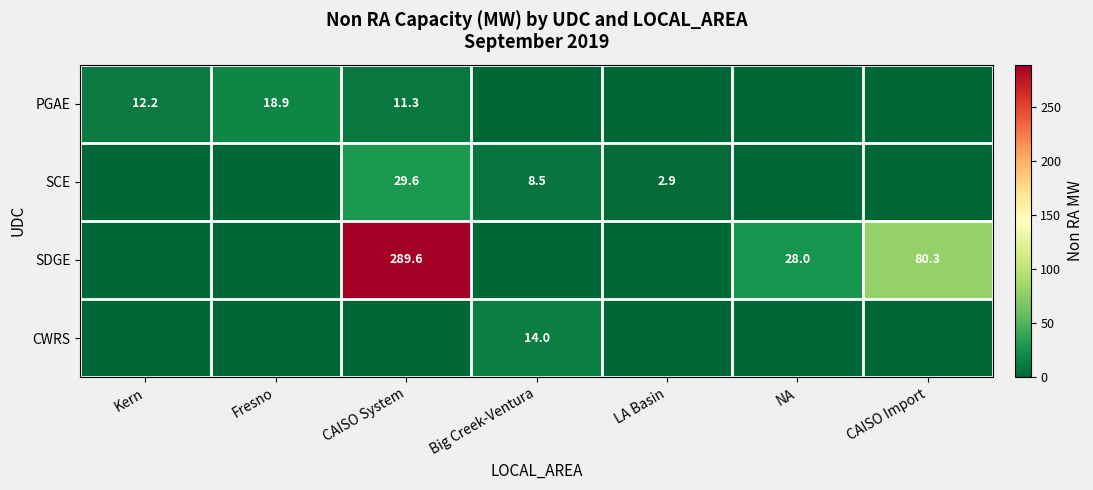

The value of SCE at Big Creek-Ventura is 3.2. True or false?

False